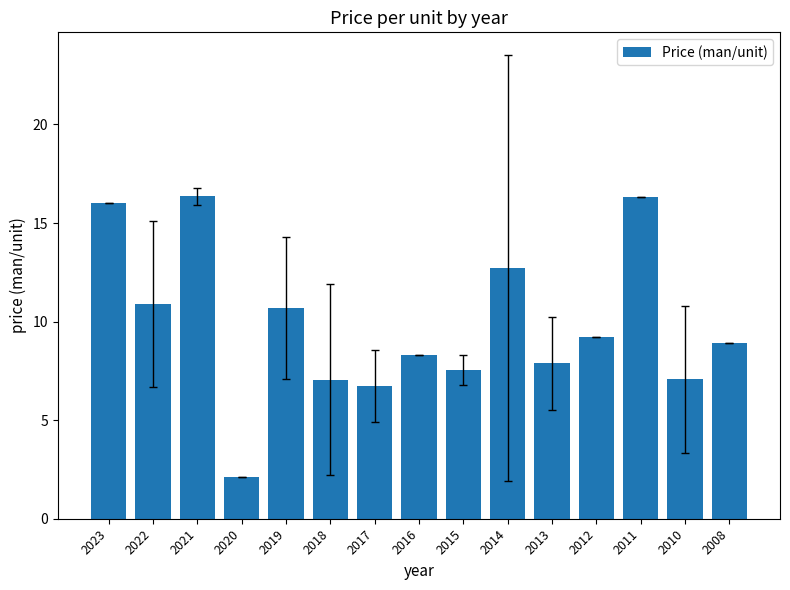

True or false: the data shows 8.9 at 2008.

True